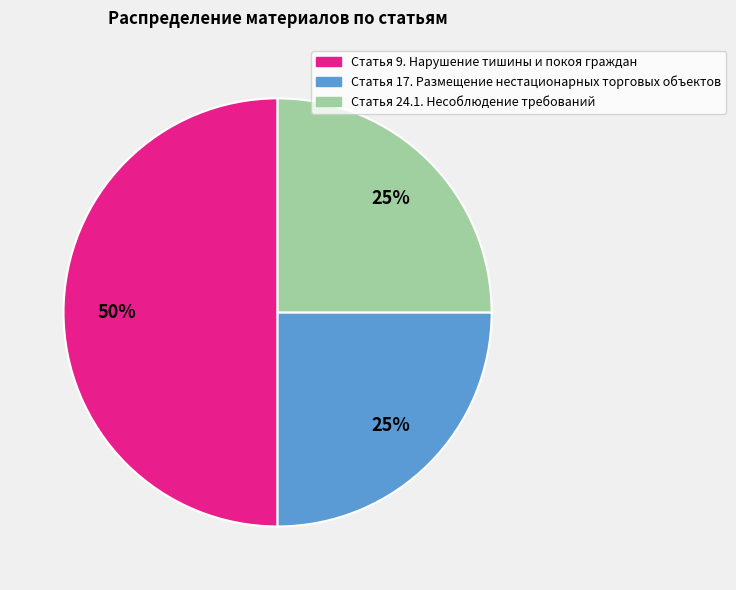

To the nearest percent, what is the difference between the Статья 24.1. Несоблюдение требований and Статья 9. Нарушение тишины и покоя граждан slice percentages?

25%